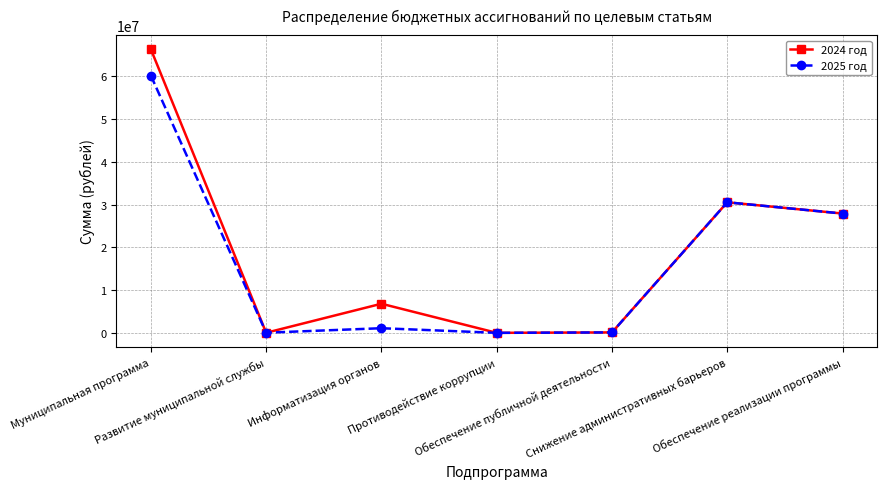

Which series has the largest range (max minus min)?

2024 год